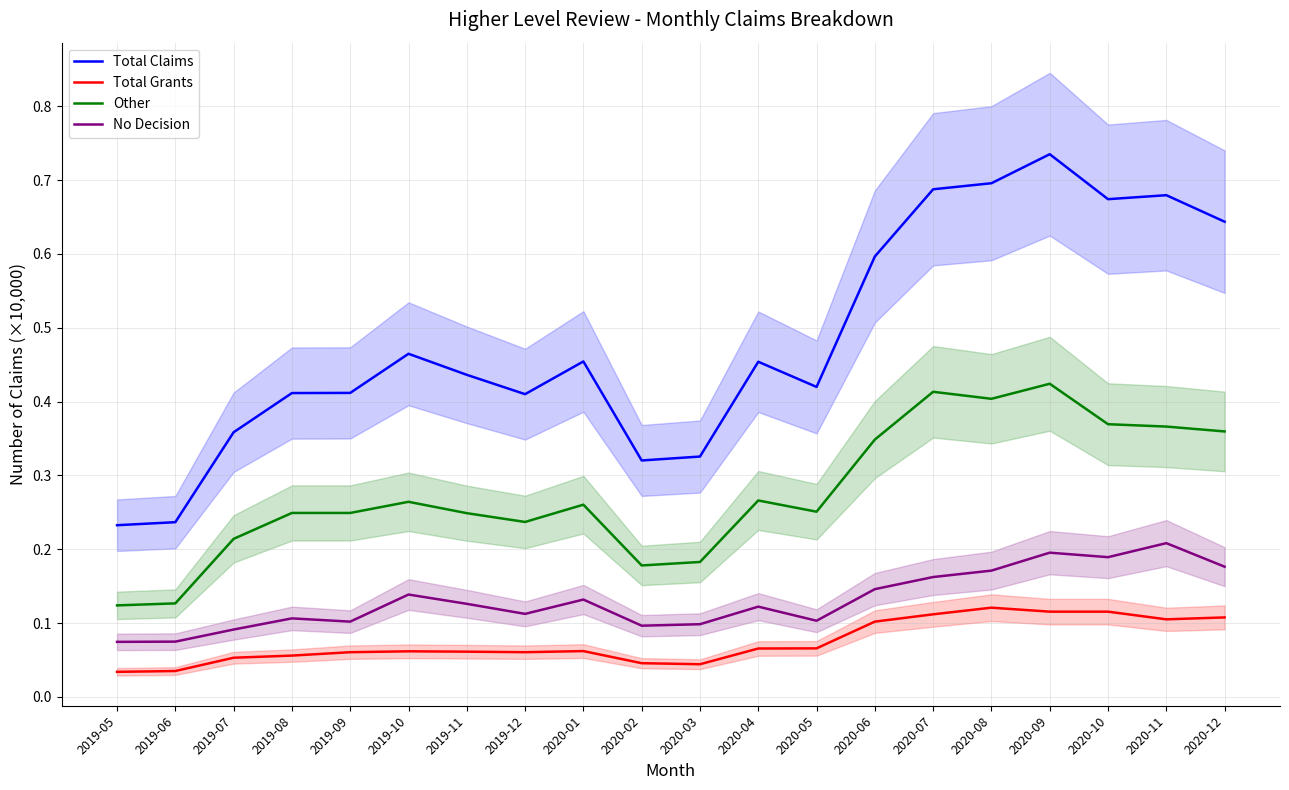

What is the difference between the maximum and minimum values in the Total Claims series?

0.5